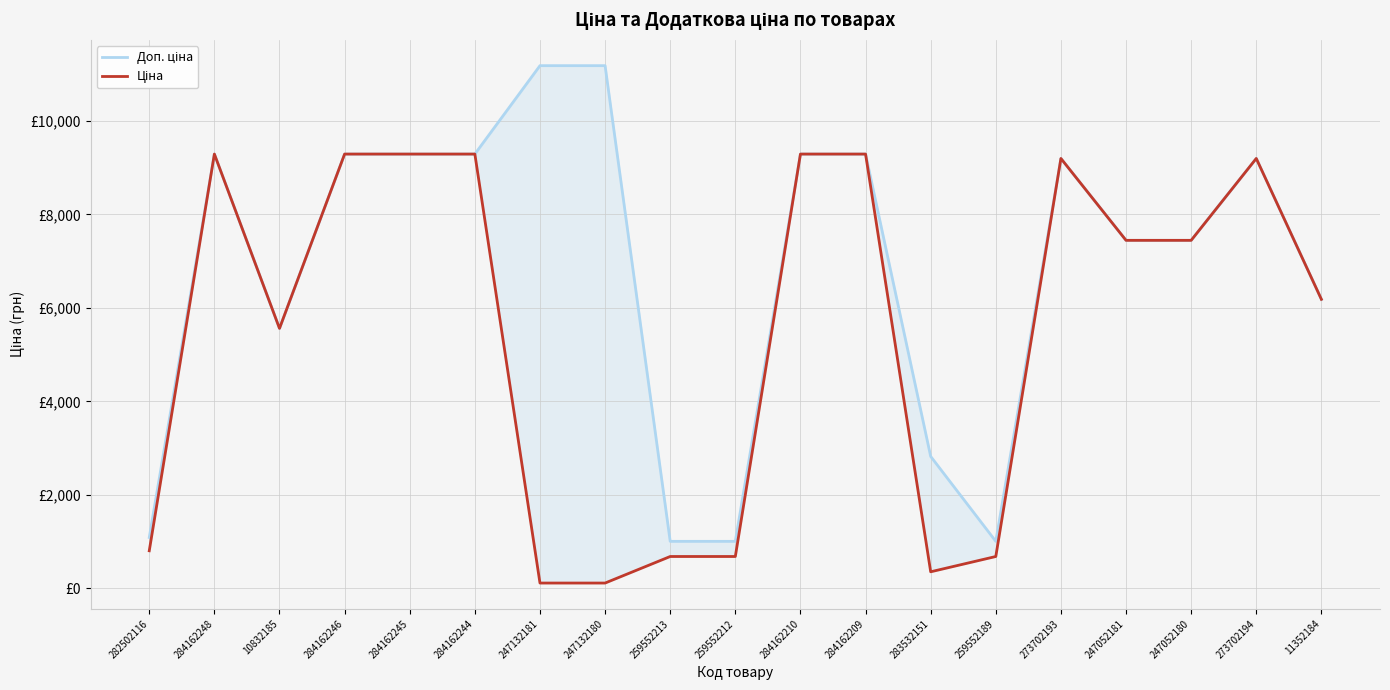

True or false: Доп. ціна has more than 1 points higher than both neighbors.

True